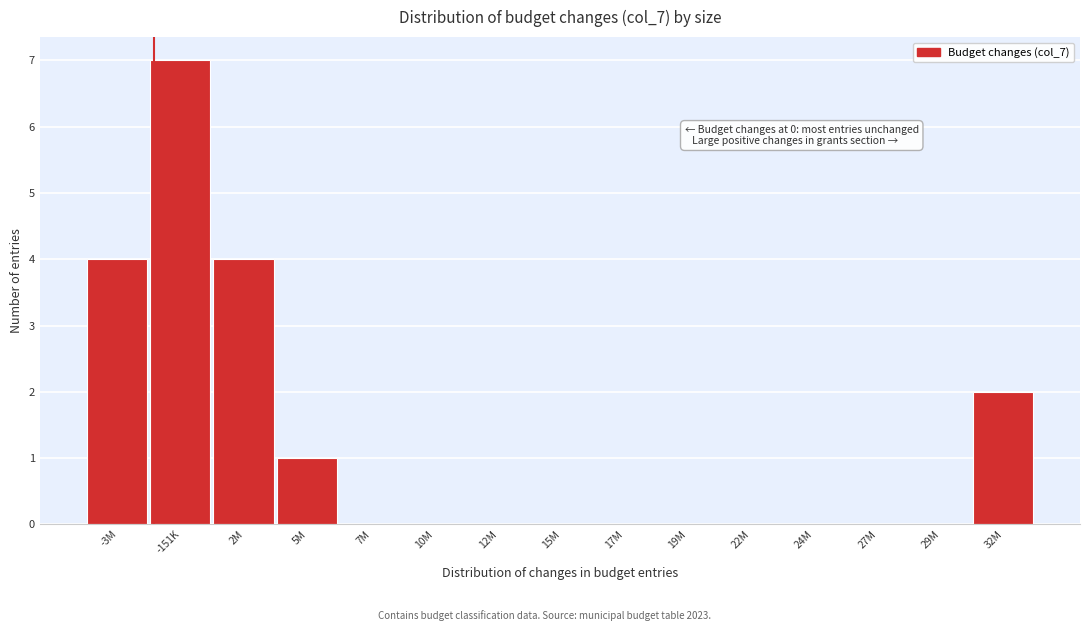

Reading left to right, what are all the values shown in this chart?

-3M=4	-151K=7	2M=4	5M=1	7M=0	10M=0	12M=0	15M=0	17M=0	19M=0	22M=0	24M=0	27M=0	29M=0	32M=2